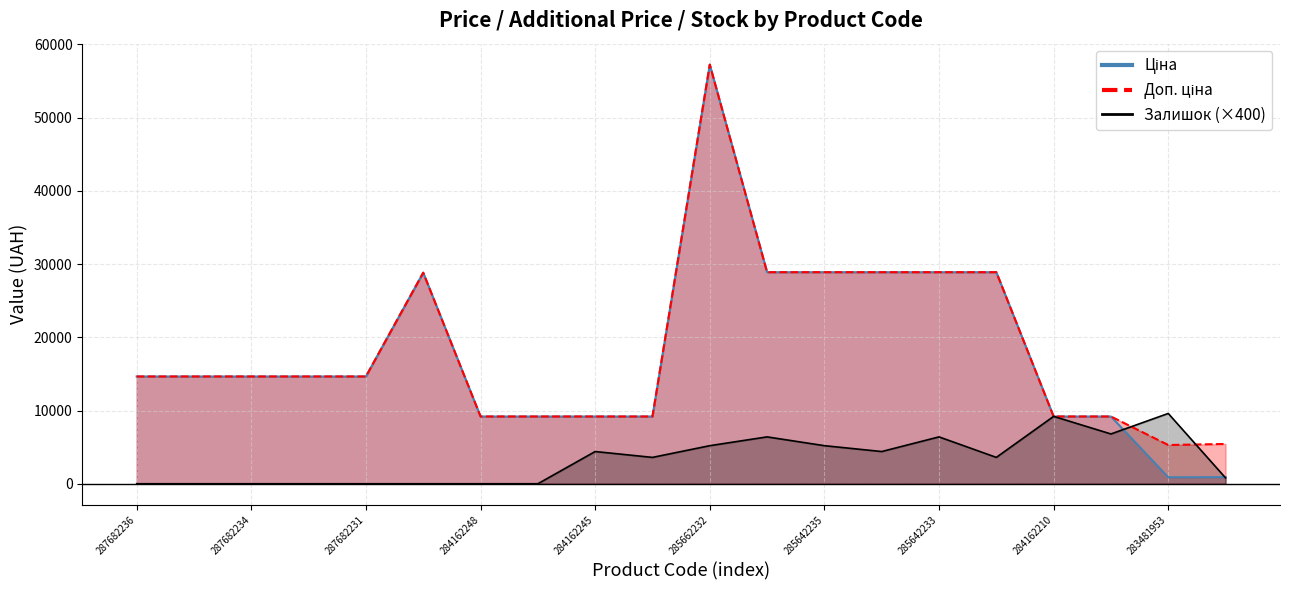

Rank the series by their maximum value, from lowest to highest.

Залишок, Ціна, Доп. ціна